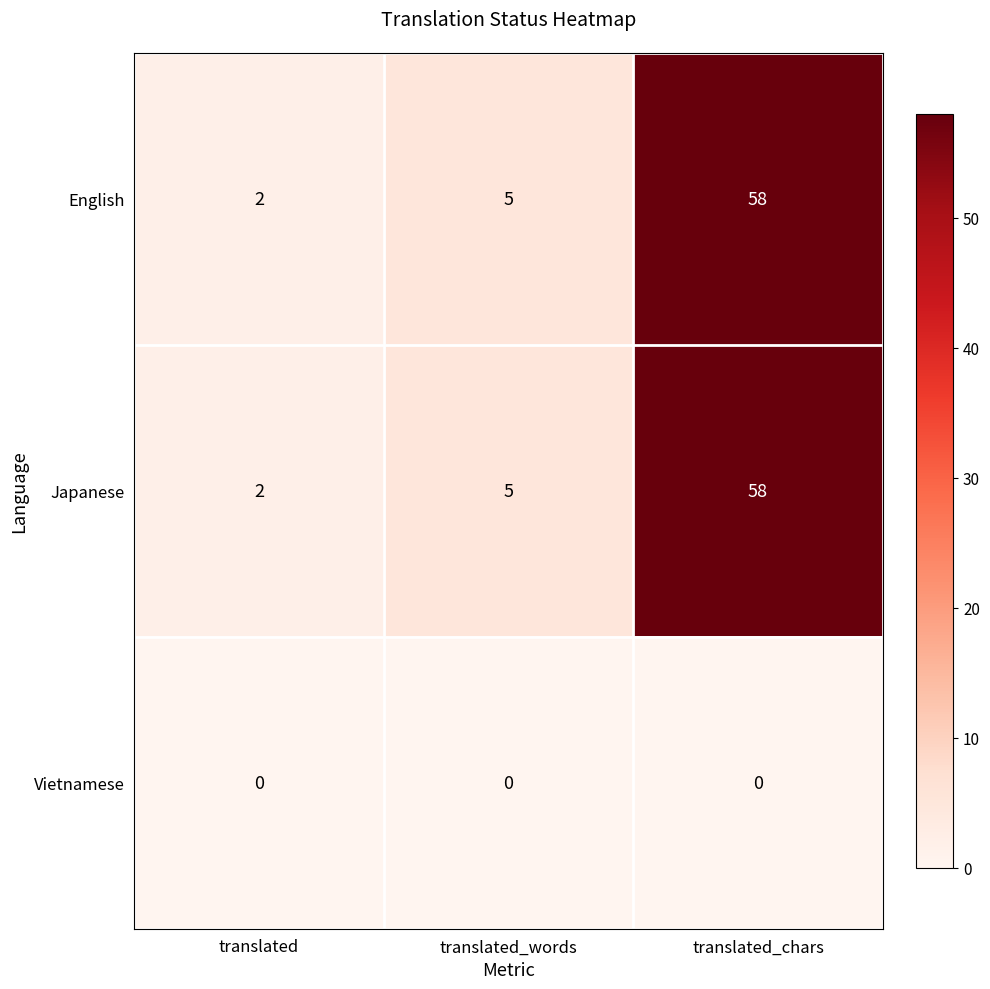

What is the difference between the maximum and second lowest values in the English series?

53